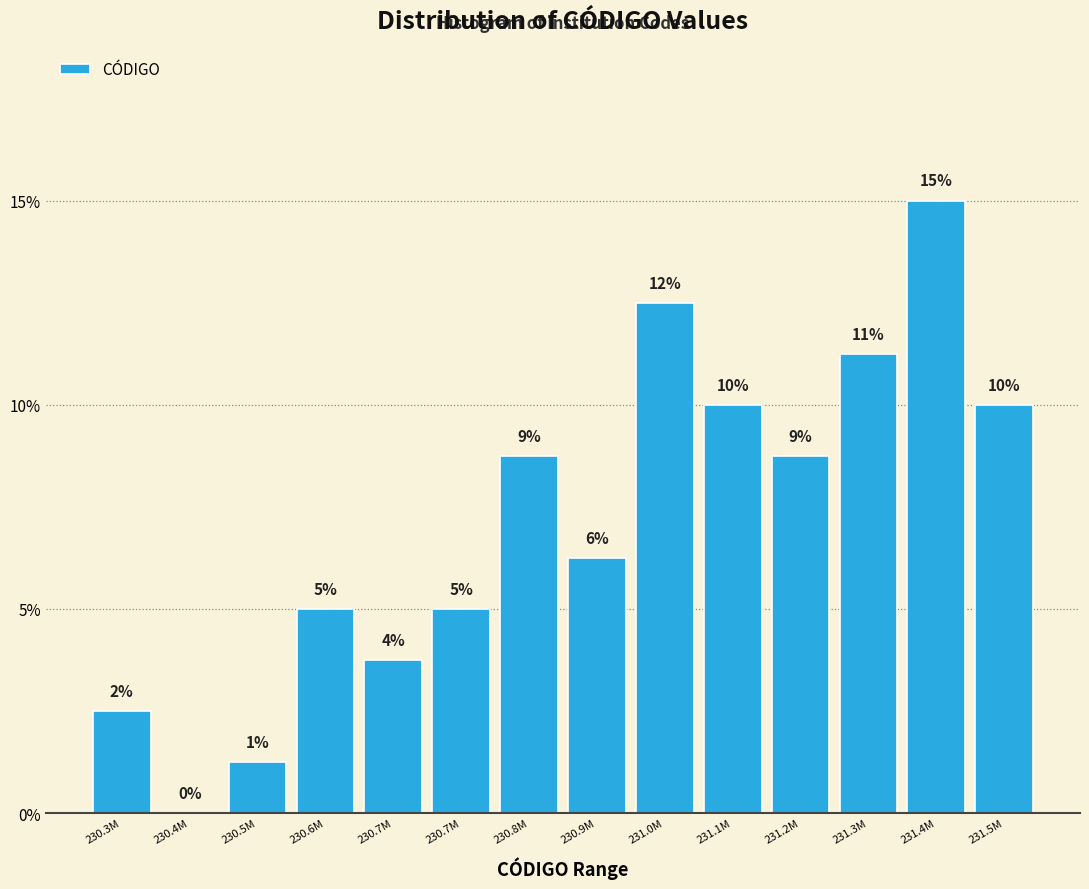

Are the bars horizontal?

No